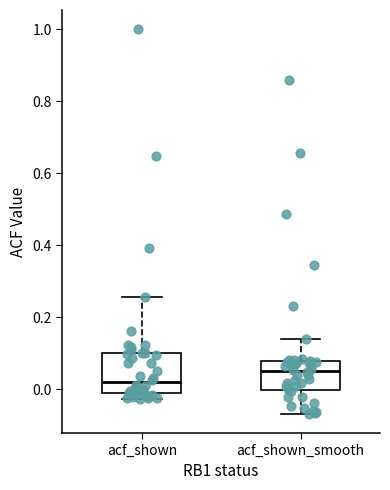

Which box has the lowest median line?

acf_shown